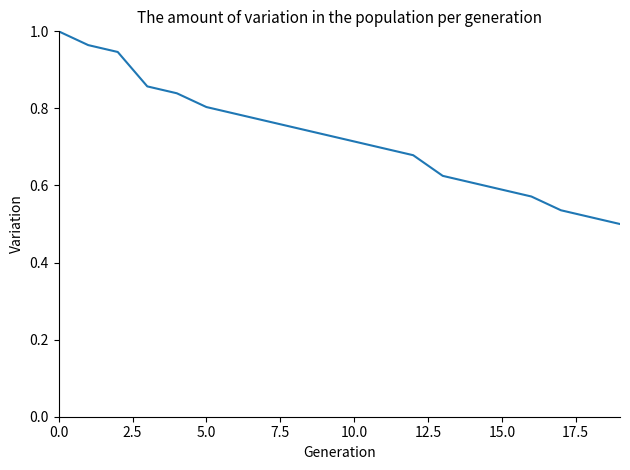

What is the smallest value displayed?

0.5